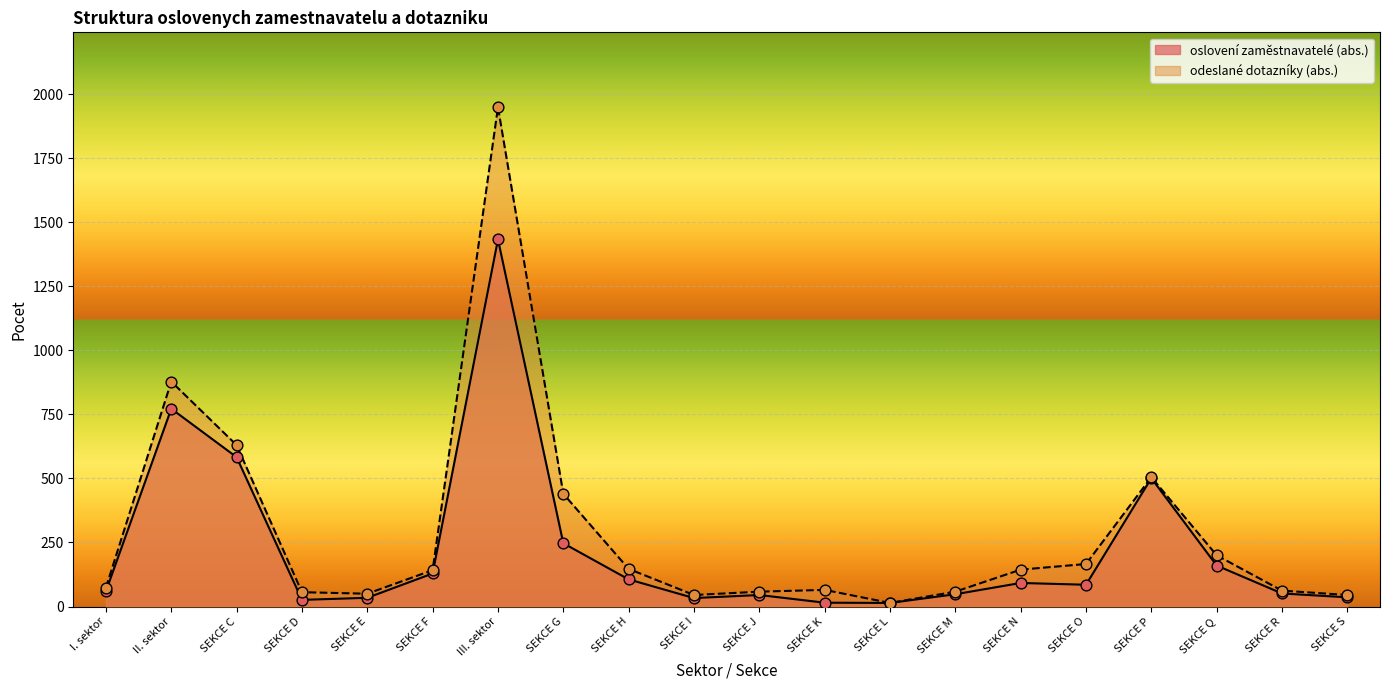

Which series reaches the minimum Y coordinate?

oslovení zaměstnavatelé (abs.)